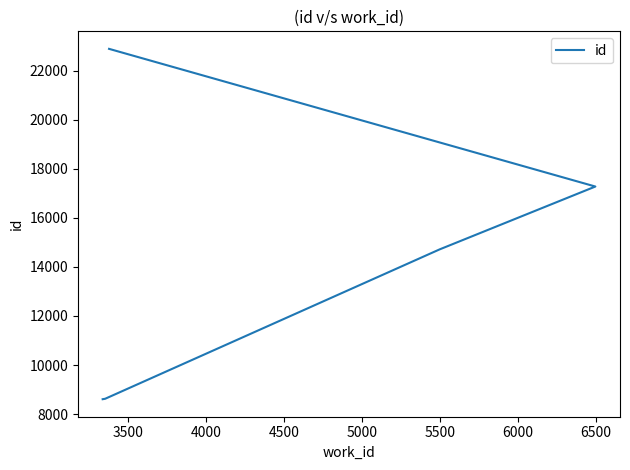

How many values are below 14714?

3